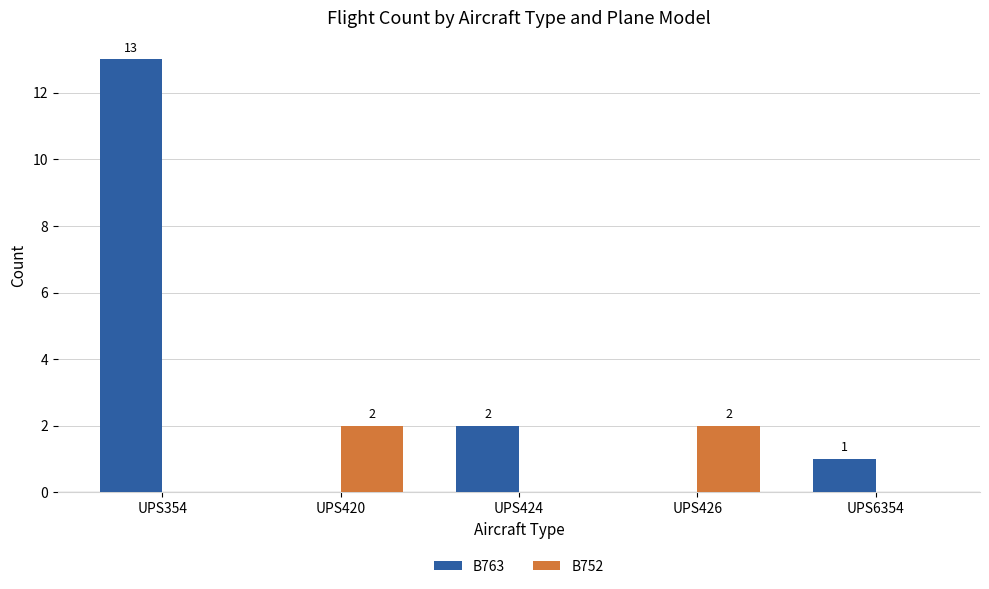

The B752 series shows 1 at UPS354. True or false?

False